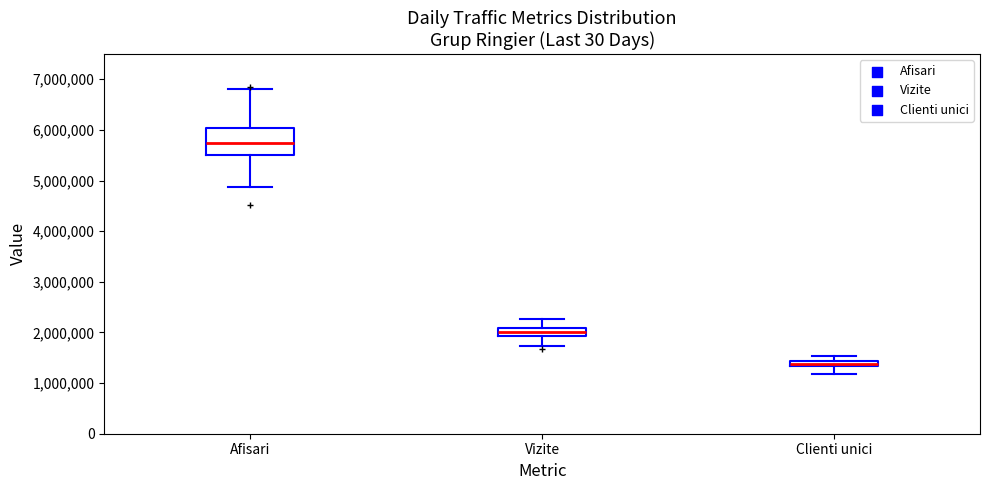

Comparing the boxes themselves (not the whiskers), which one is the tallest?

Afisari